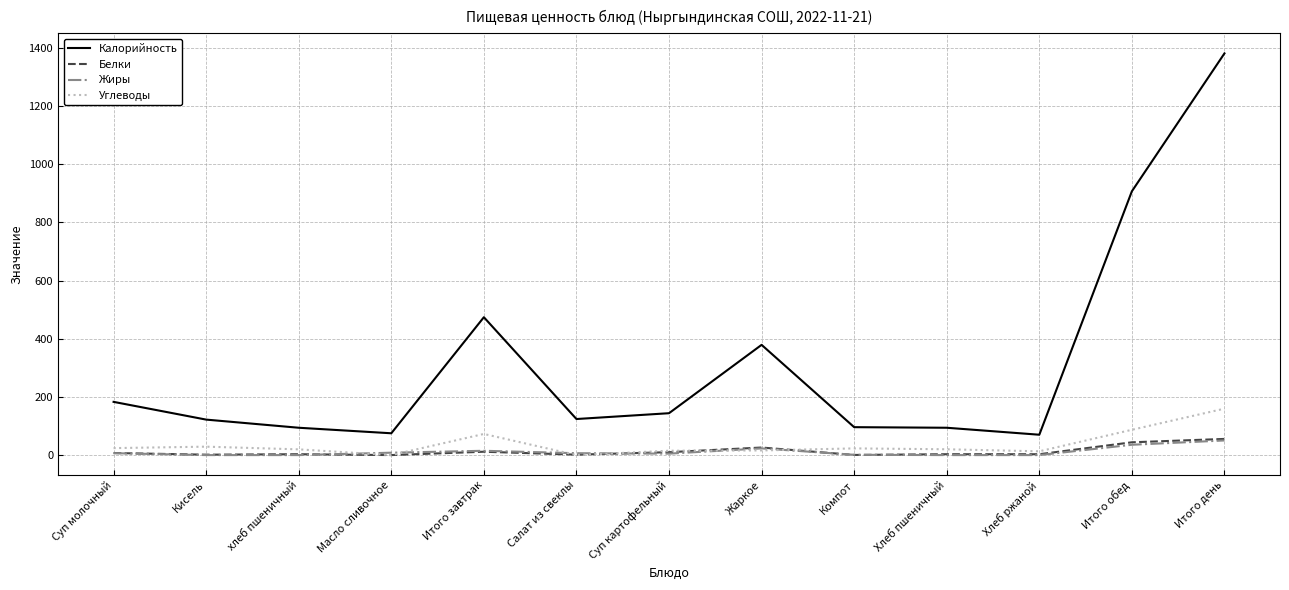

The Жиры series shows 1.0 at Компот. True or false?

True